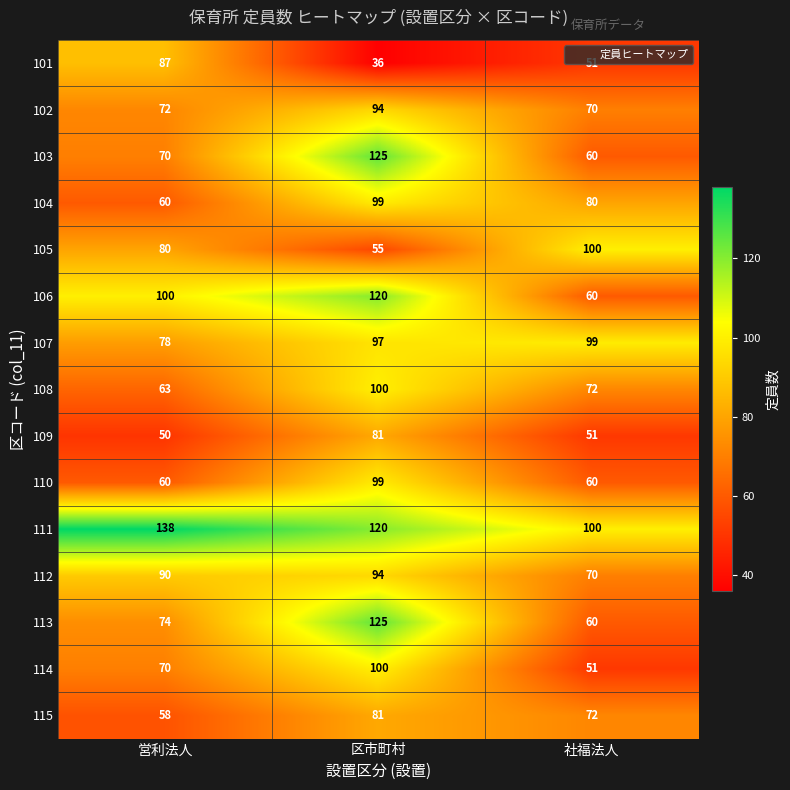

Is it true that 101 equals 11 at 区市町村?

False